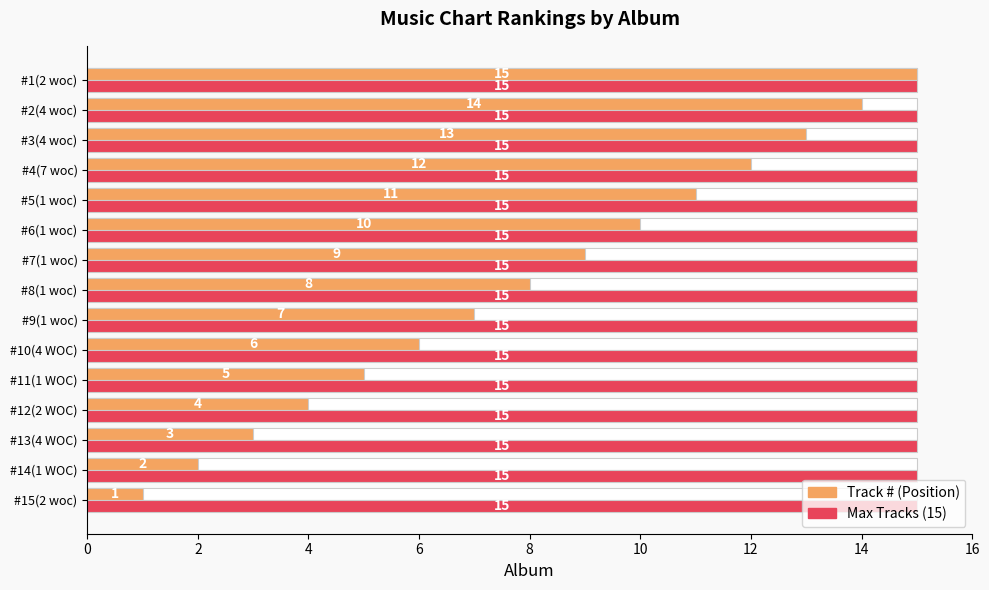

Which series has the widest spread of values?

Track #